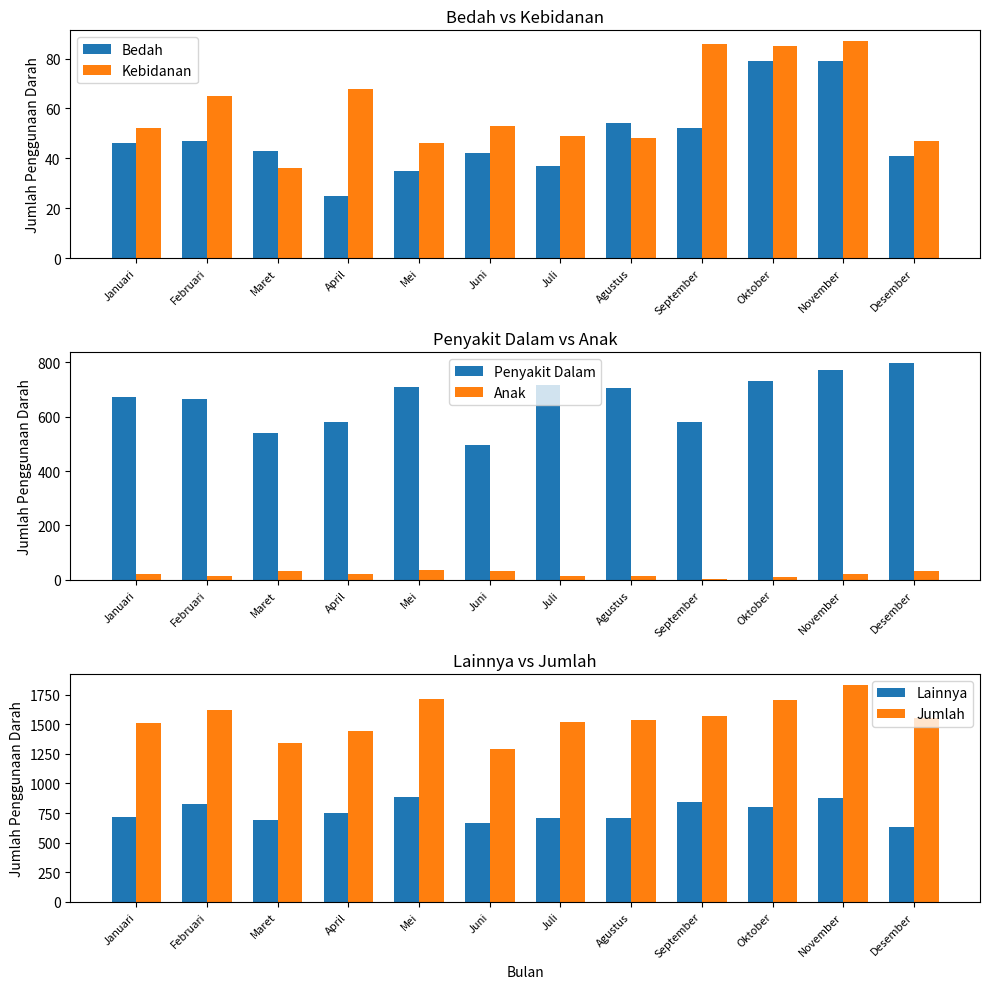

Reading right to left, what are all the values shown in this chart?

Bedah: Desember=41	November=79	Oktober=79	September=52	Agustus=54	Juli=37	Juni=42	Mei=35	April=25	Maret=43	Februari=47	Januari=46
Kebidanan: Desember=47	November=87	Oktober=85	September=86	Agustus=48	Juli=49	Juni=53	Mei=46	April=68	Maret=36	Februari=65	Januari=52
Penyakit Dalam: Desember=797	November=771	Oktober=732	September=579	Agustus=705	Juli=715	Juni=495	Mei=709	April=579	Maret=540	Februari=666	Januari=671
Anak: Desember=32	November=20	Oktober=12	September=5	Agustus=15	Juli=13	Juni=33	Mei=37	April=21	Maret=31	Februari=14	Januari=21
Lainnya: Desember=633	November=877	Oktober=801	September=847	Agustus=711	Juli=705	Juni=666	Mei=888	April=750	Maret=688	Februari=825	Januari=719
Jumlah: Desember=1550	November=1834	Oktober=1709	September=1569	Agustus=1533	Juli=1519	Juni=1289	Mei=1715	April=1443	Maret=1338	Februari=1617	Januari=1509